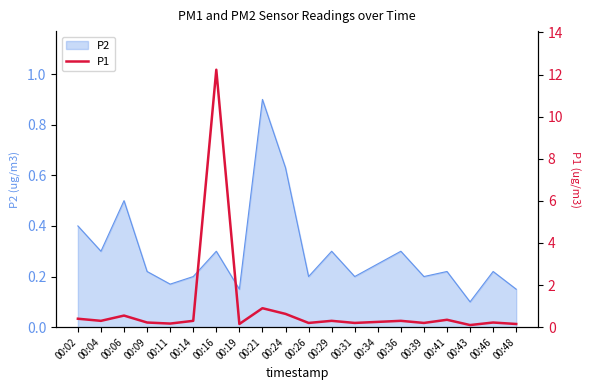

What is the minimum value shown in the chart?

0.1